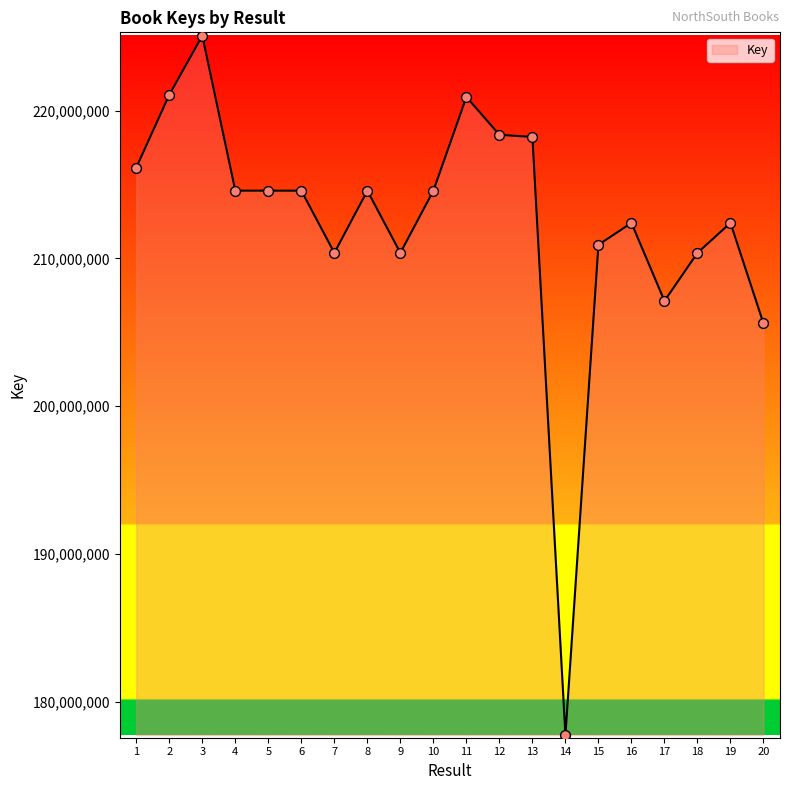

What is the change in value from 1 to 10?

-1565187